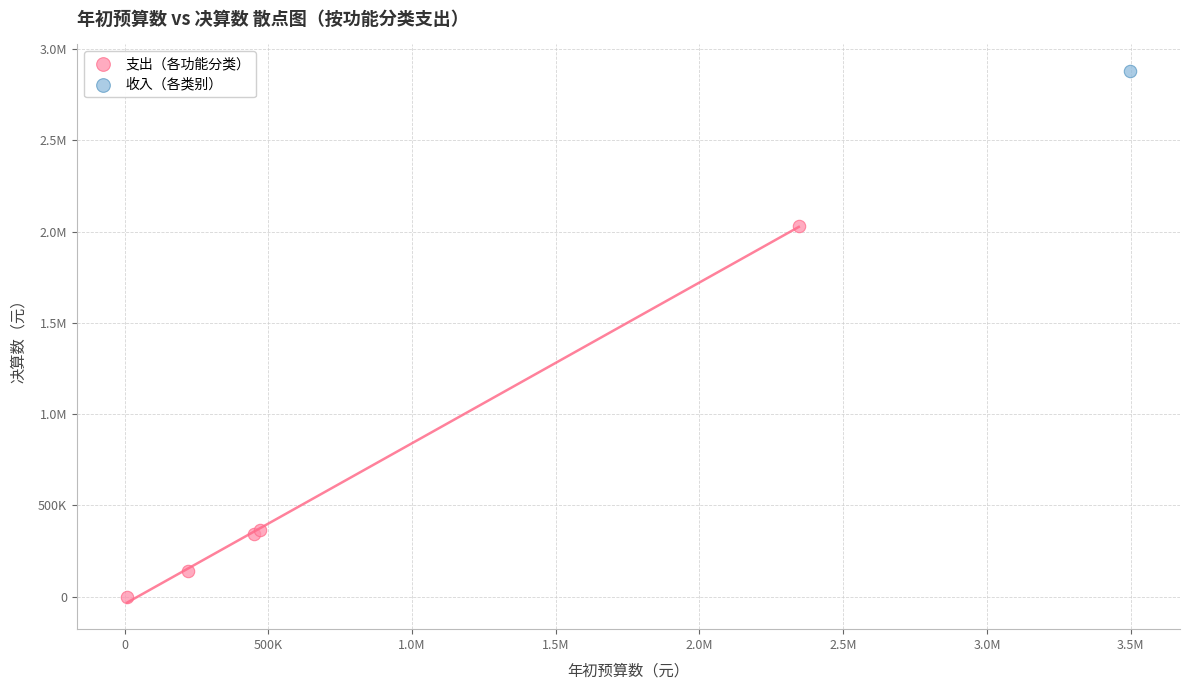

What are all the series names shown in the legend?

支出（各功能分类）, 收入（各类别）